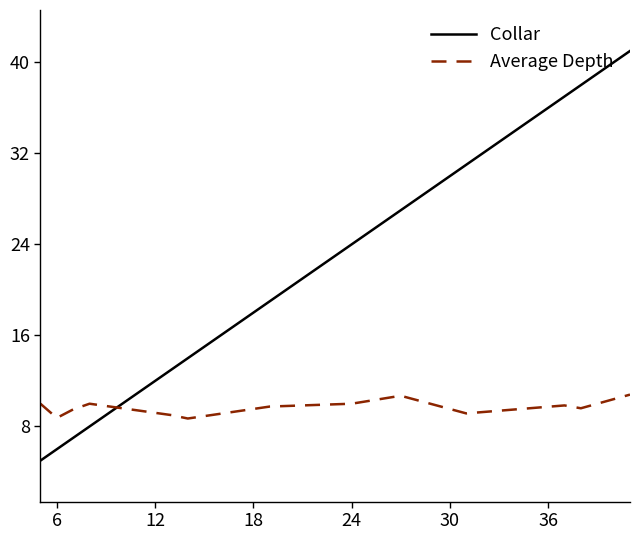

What is the highest value of the Average Depth series?

10.8